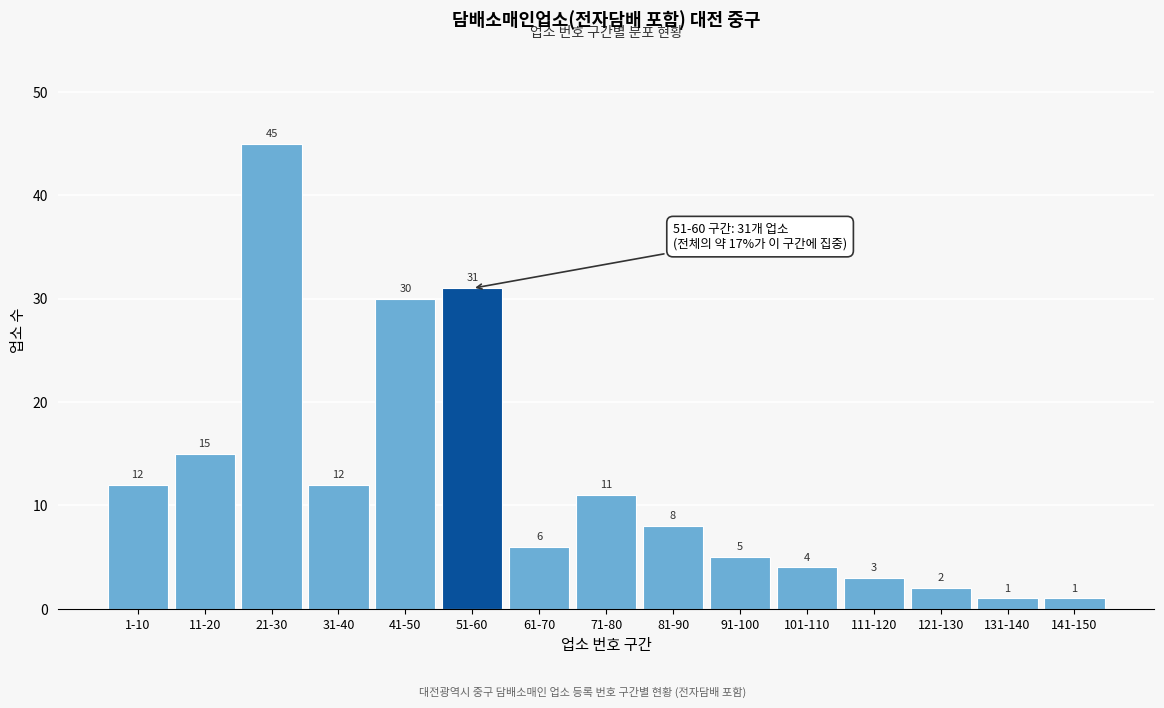

Reading right to left, transcribe all the data shown in this chart.

141-150=1	131-140=1	121-130=2	111-120=3	101-110=4	91-100=5	81-90=8	71-80=11	61-70=6	51-60=31	41-50=30	31-40=12	21-30=45	11-20=15	1-10=12